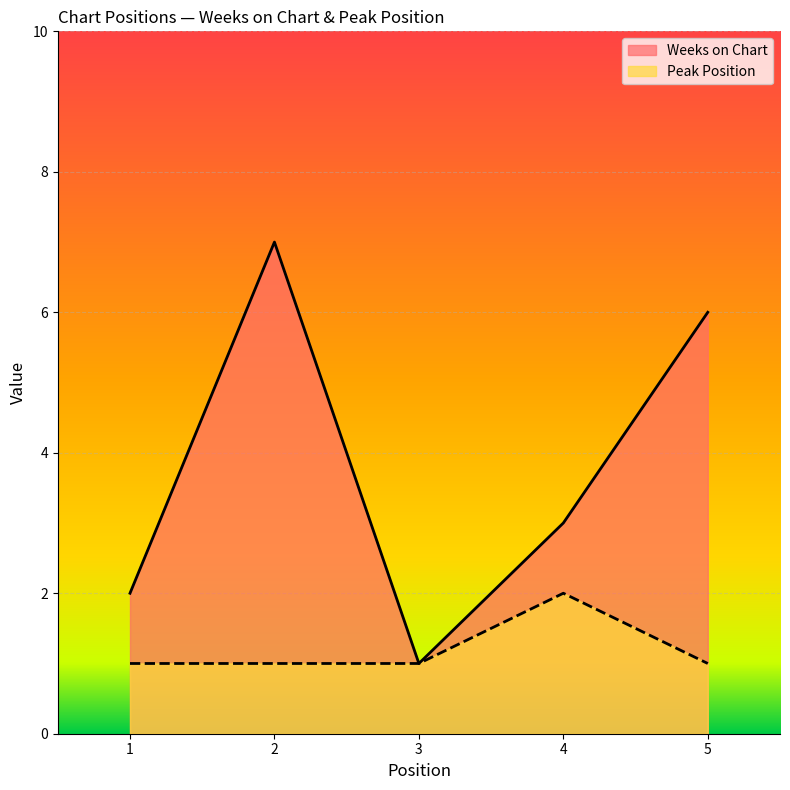

What are all the series names shown in the legend?

Weeks on Chart, Peak Position